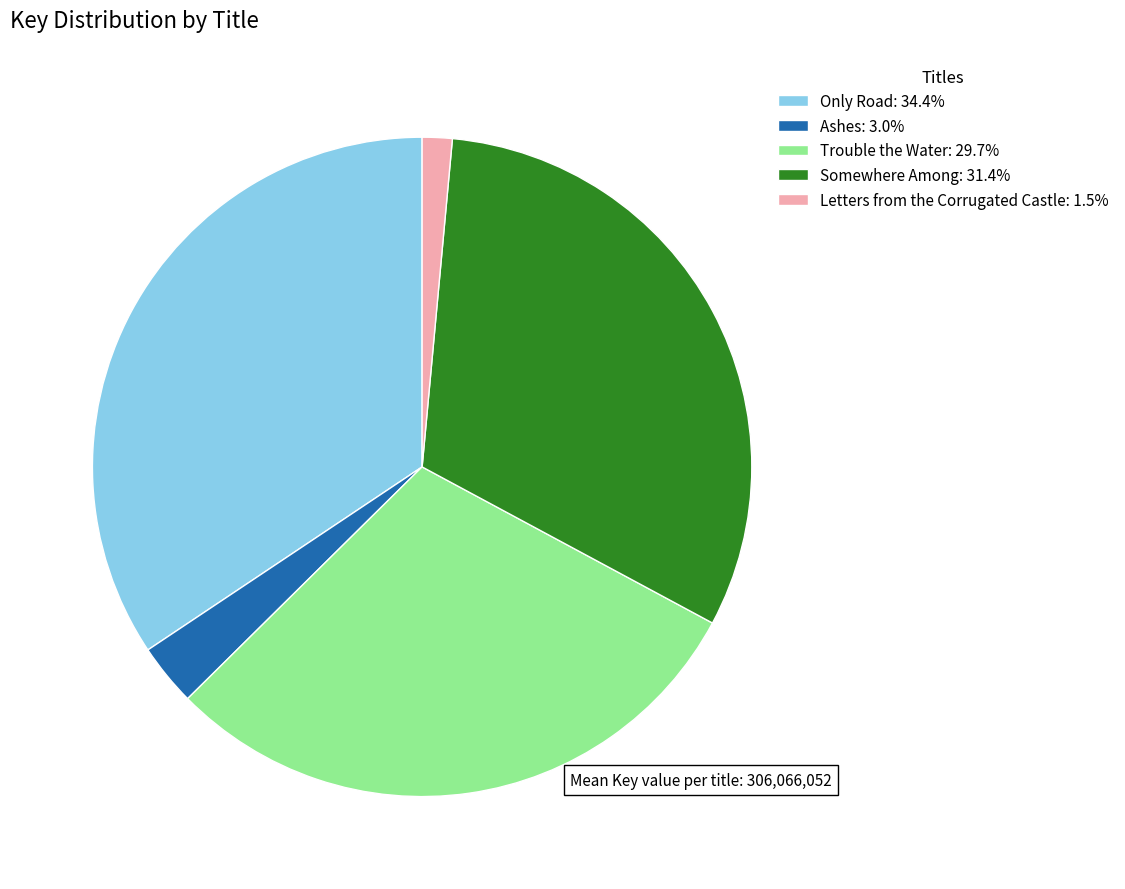

Does any single category account for the majority?

No